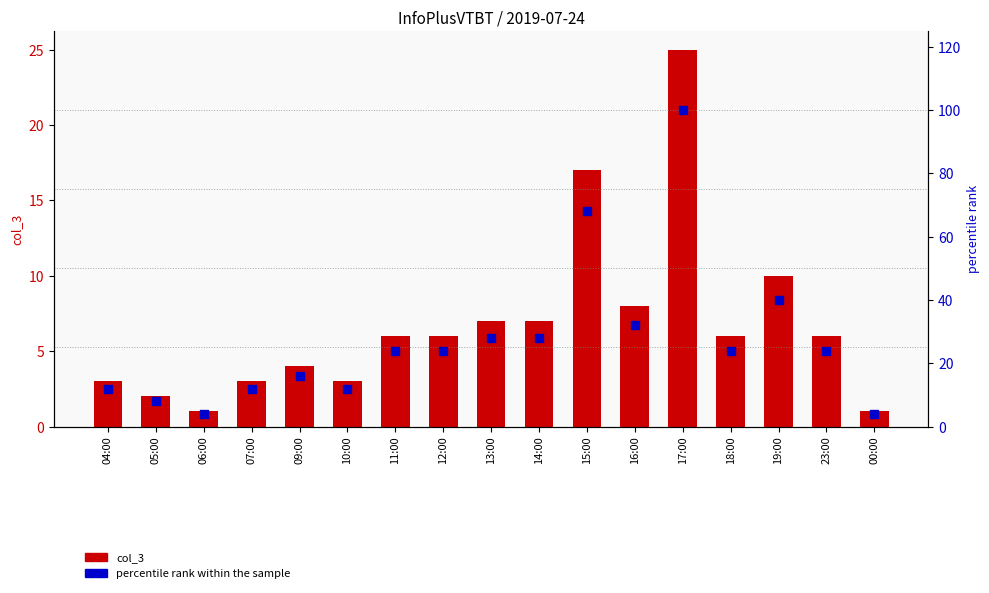

What is the total value across all series at 16:00?

40